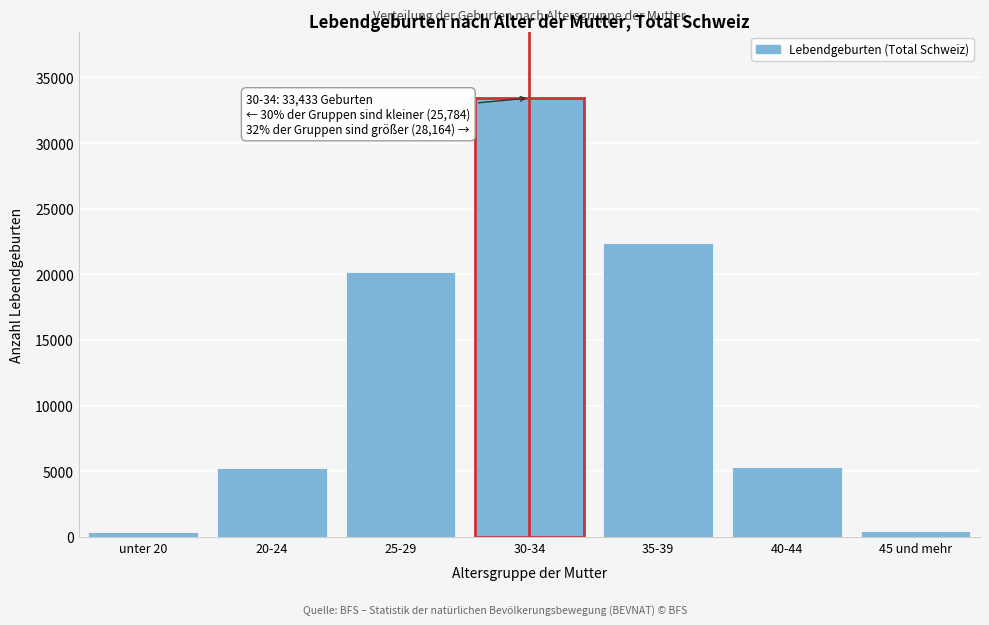

Which has a higher value, 40-44 or 35-39?

35-39